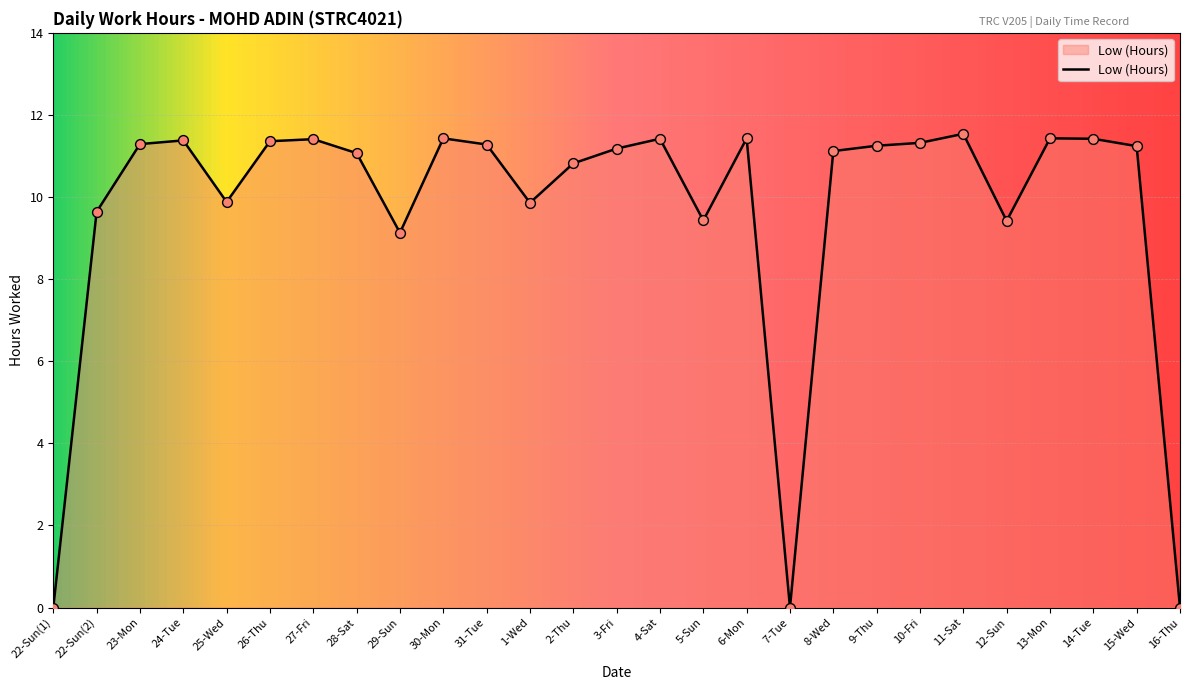

What is the change in value from 24-Tue to 25-Wed?

-1.5